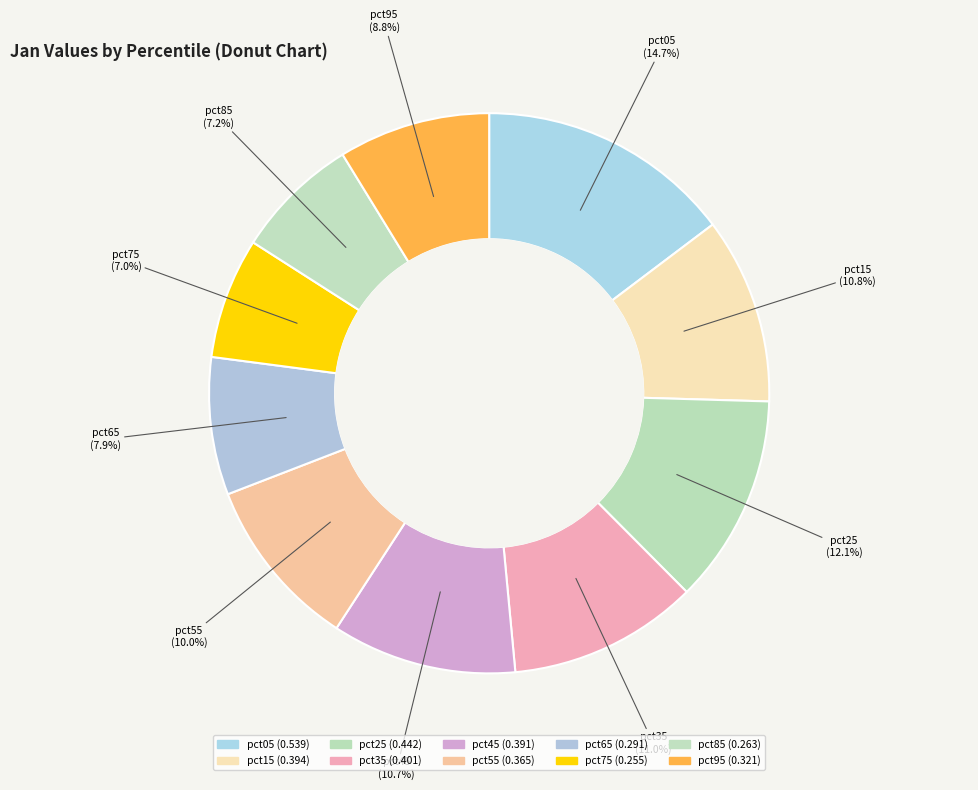

Is it true that pct75 is 13% of the pie?

False